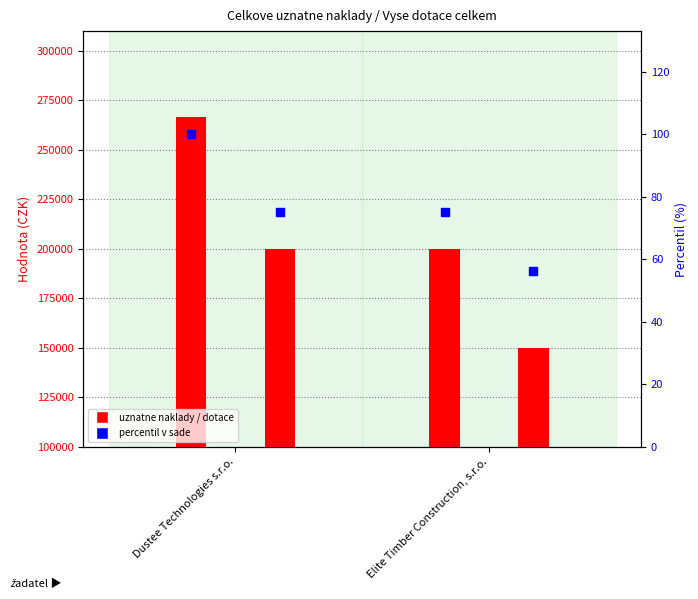

At how many categories does at least one series exceed 253149?

1